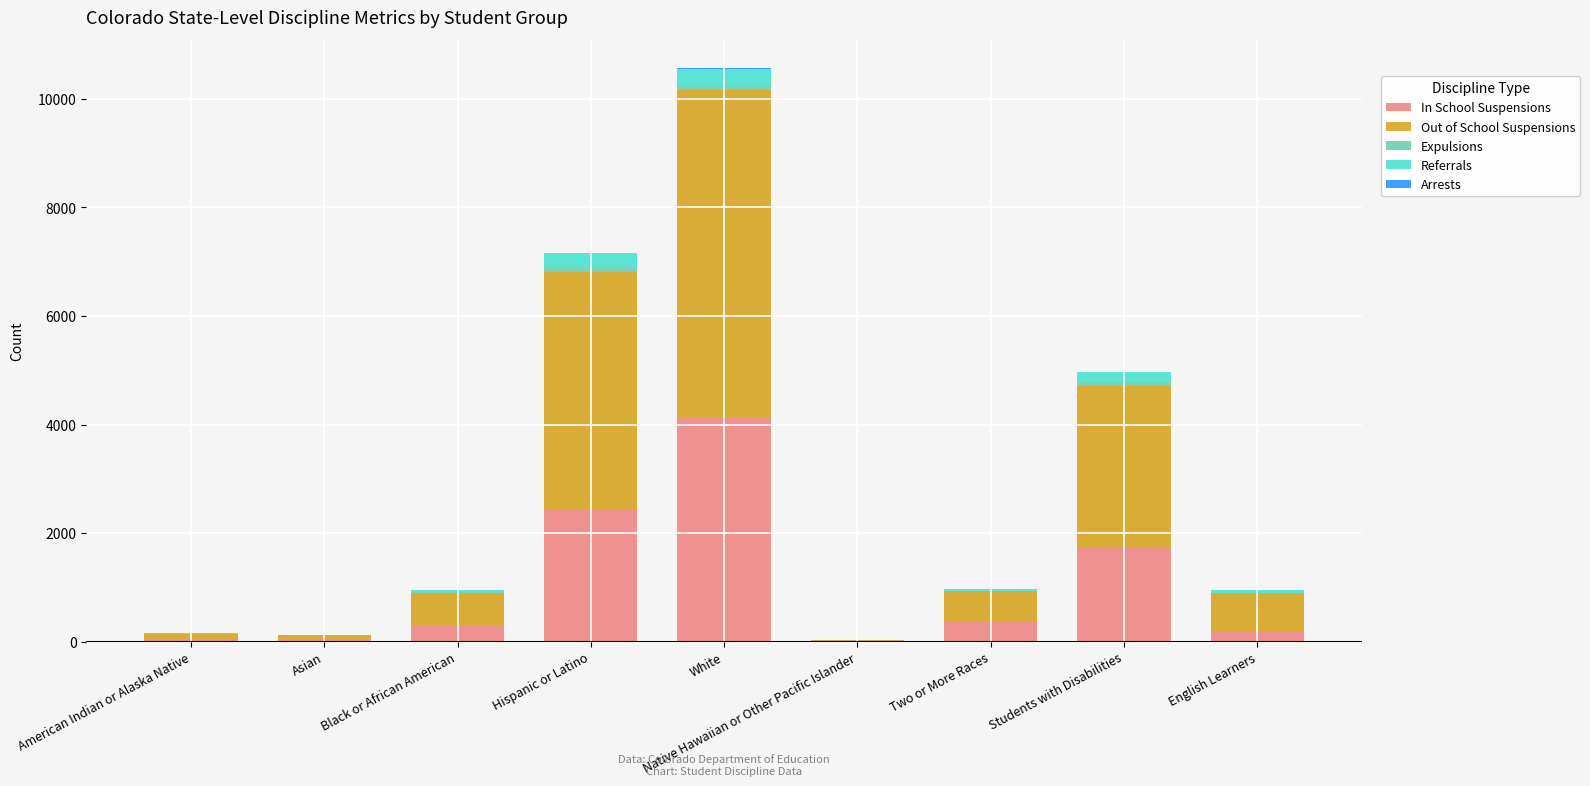

How many data points does each series have?

9